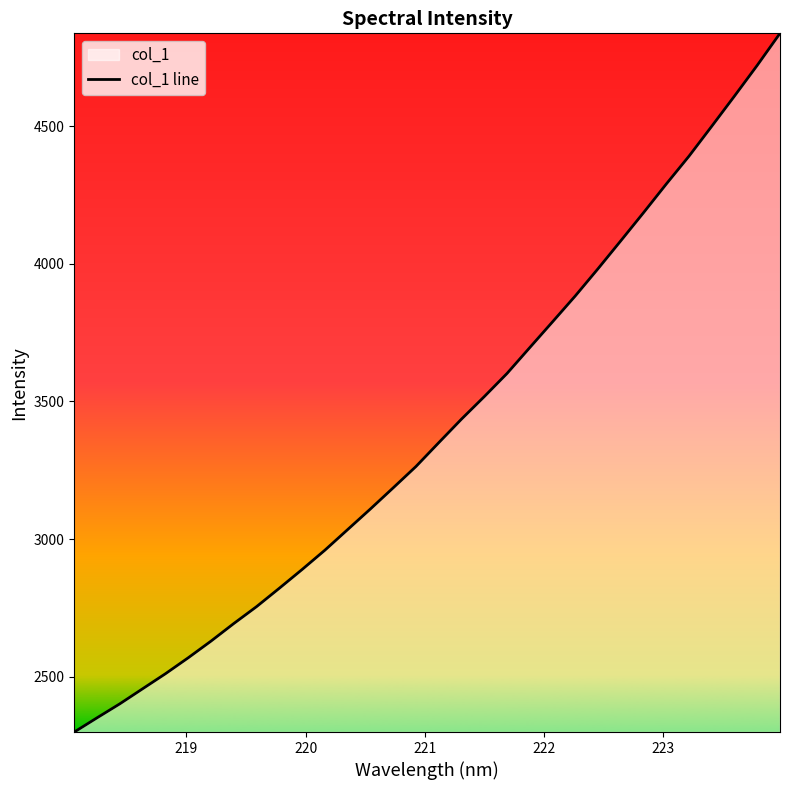

What is the average value?

3400.2